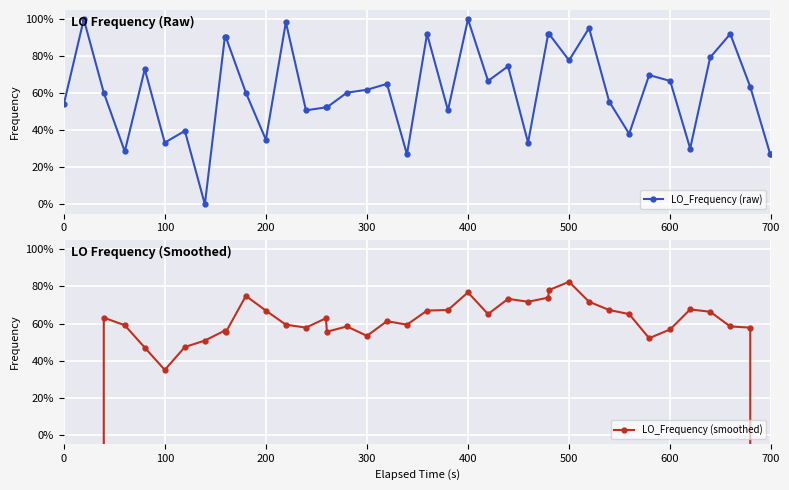

Reading right to left, what are all the values shown in this chart?

LO_Frequency (raw): 27.0	27.0	63.5	92.1	79.4	30.2	66.7	69.8	38.1	55.6	95.2	77.8	92.1	92.1	33.3	74.6	66.7	100.0	50.8	92.1	27.0	65.1	61.9	60.3	52.4	52.4	50.8	98.4	34.9	60.3	90.5	90.5	0.0	39.7	33.3	73.0	28.6	60.3	100.0	54.0
LO_Frequency (smoothed): -1816171359.1	-908085649.4	57.8	58.4	66.3	67.6	56.8	52.1	65.1	67.3	71.7	82.5	78.1	74.0	71.7	73.3	65.1	76.8	67.3	67.0	59.4	61.3	53.3	58.4	55.6	62.9	57.8	59.4	67.0	74.9	55.2	56.2	50.8	47.3	34.9	47.0	59.0	63.2	-908085642.7	-1816171339.7